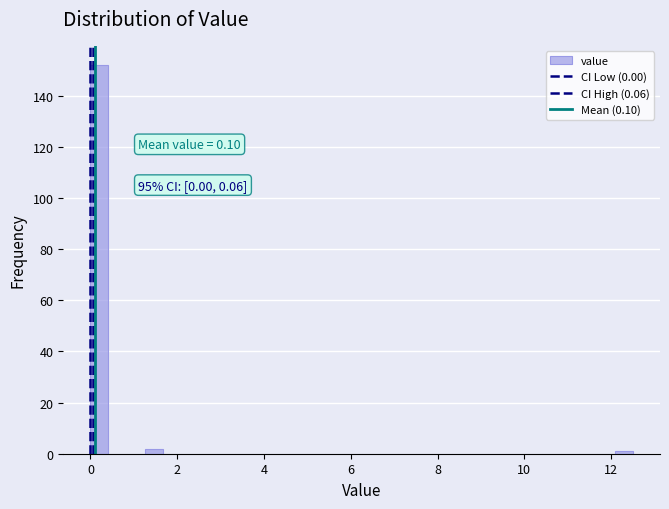

Read against the x-axis, roughly where is the centre of the tallest bar?

0.2